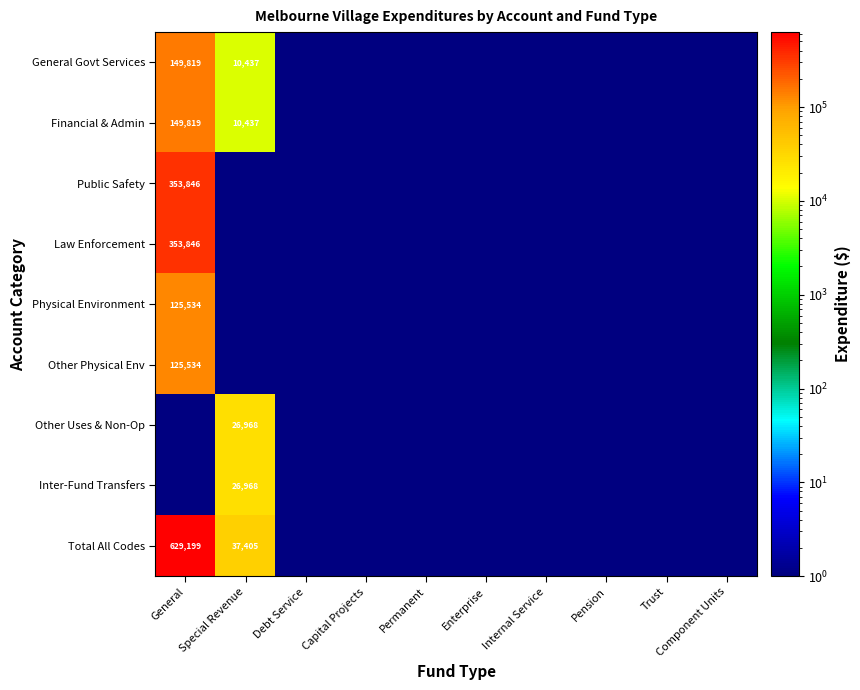

At which label is General Govt Services closest to 74909?

Special Revenue